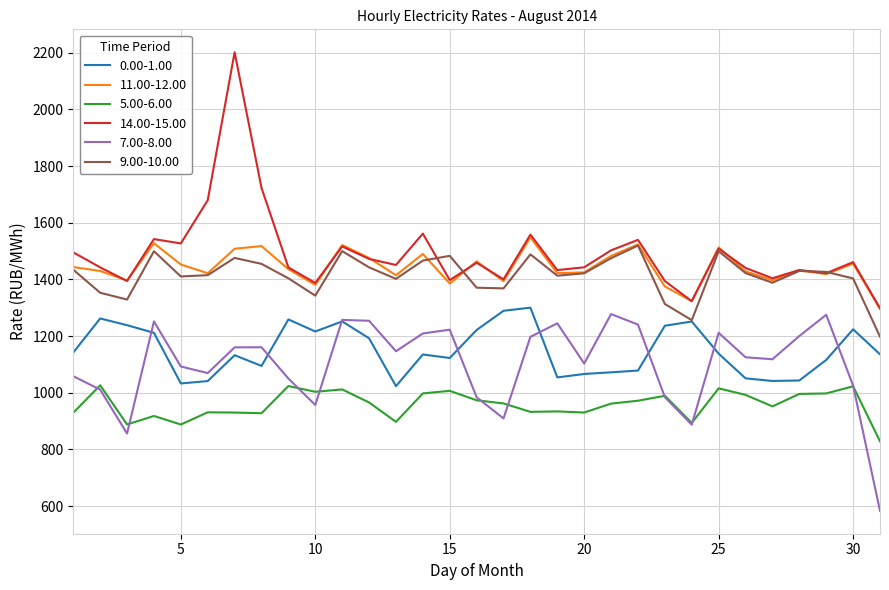

What is the minimum value for 14.00-15.00?

1298.2